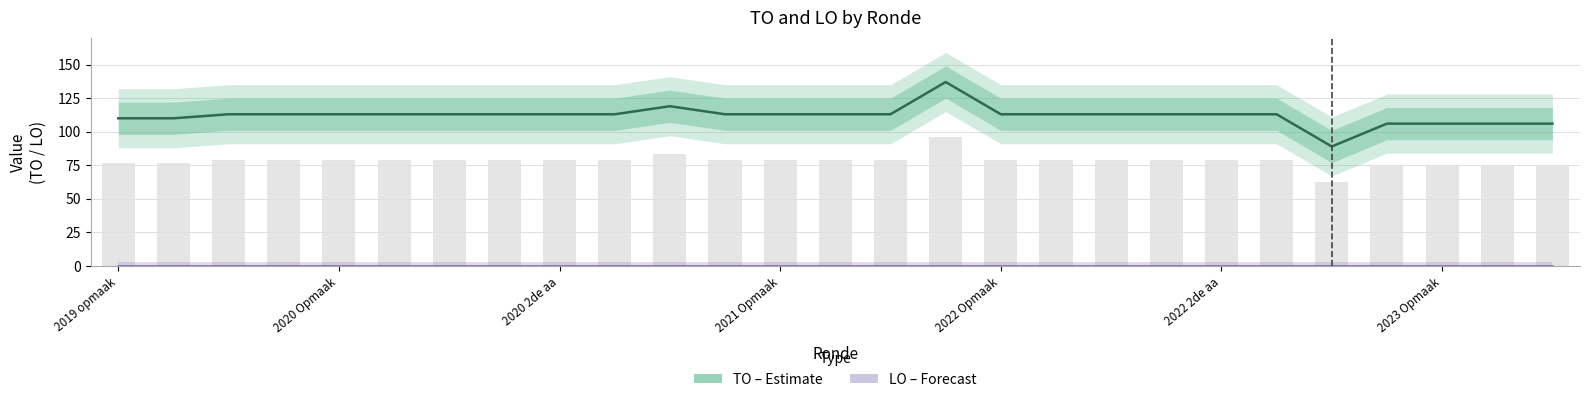

At 19, list the series in order from smallest to largest.

LO (Forecast), TO (Estimate)